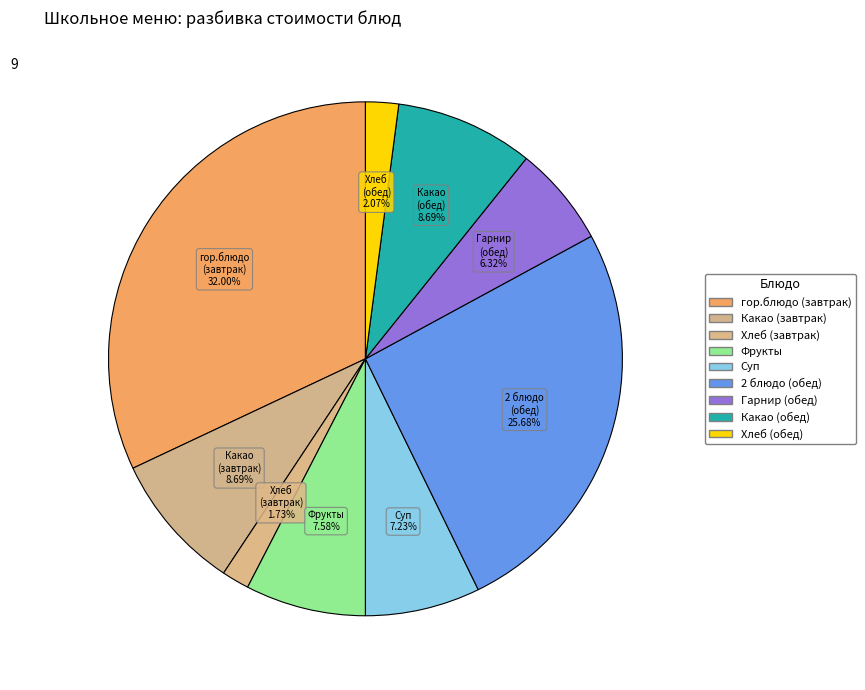

Count the number of slices in the pie.

9